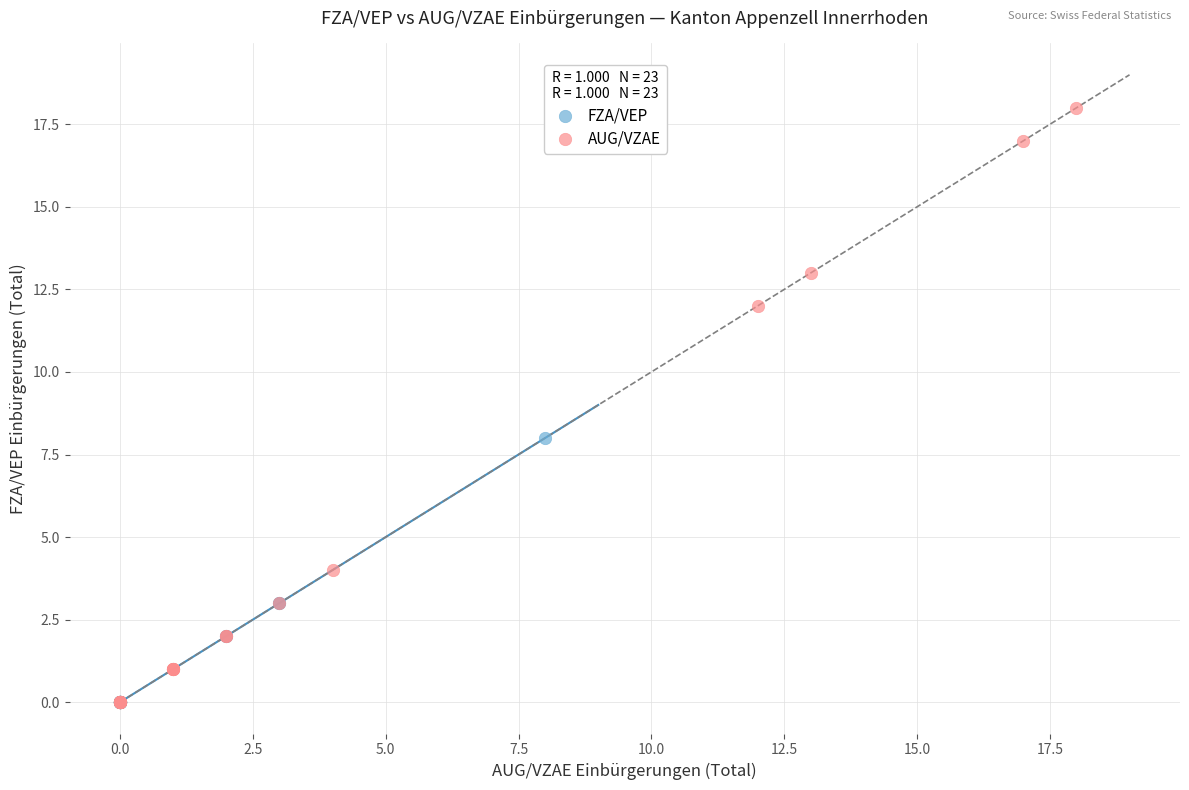

Which series has the largest Y range (max minus min)?

AUG/VZAE